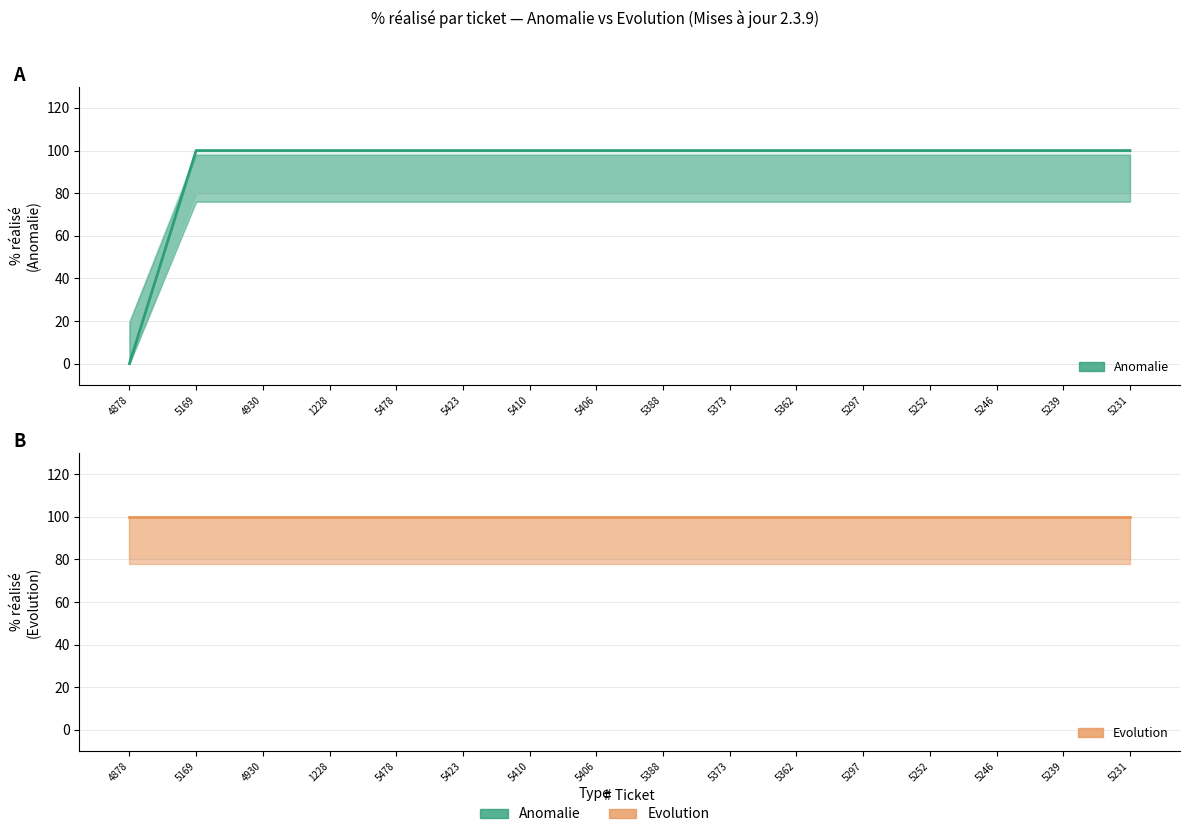

What is the average value of the Evolution series?

100